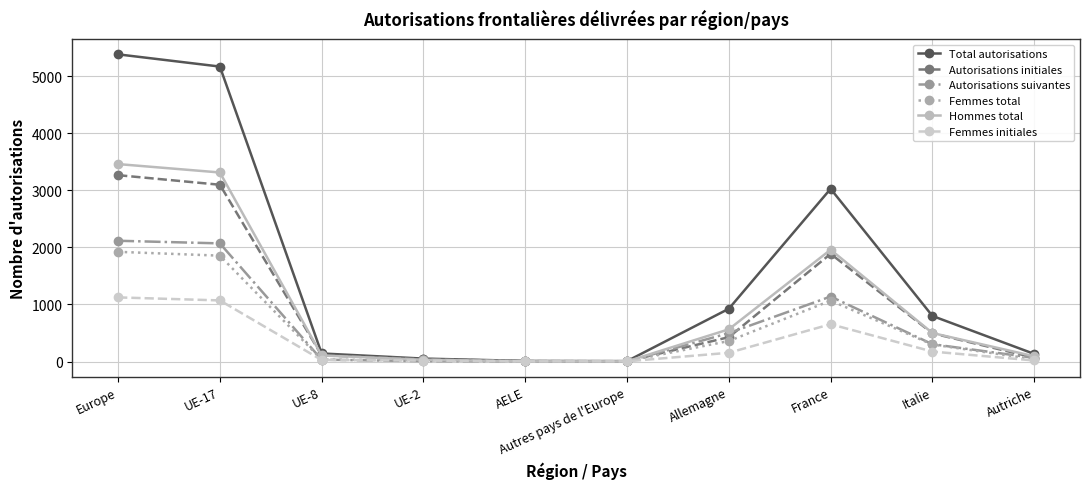

What are all the series names shown in the legend?

Total autorisations, Autorisations initiales, Autorisations suivantes, Femmes total, Hommes total, Femmes initiales